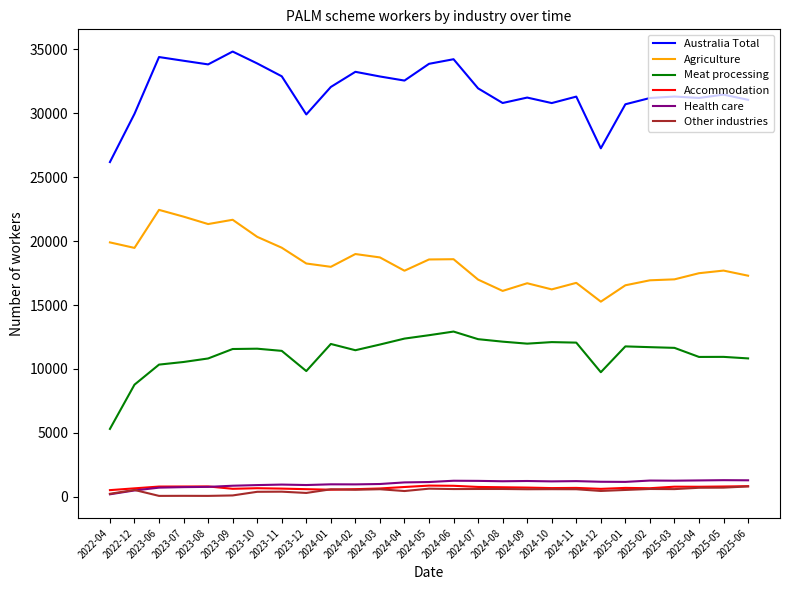

True or false: Accommodation and Australia Total cross at least once.

False